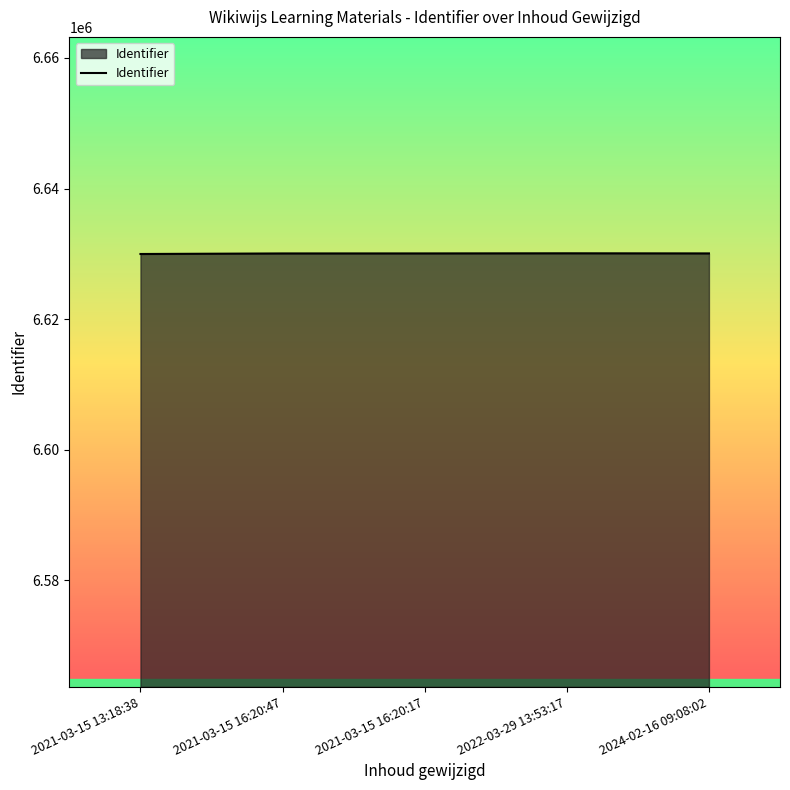

What is the difference between the maximum and minimum values?

106